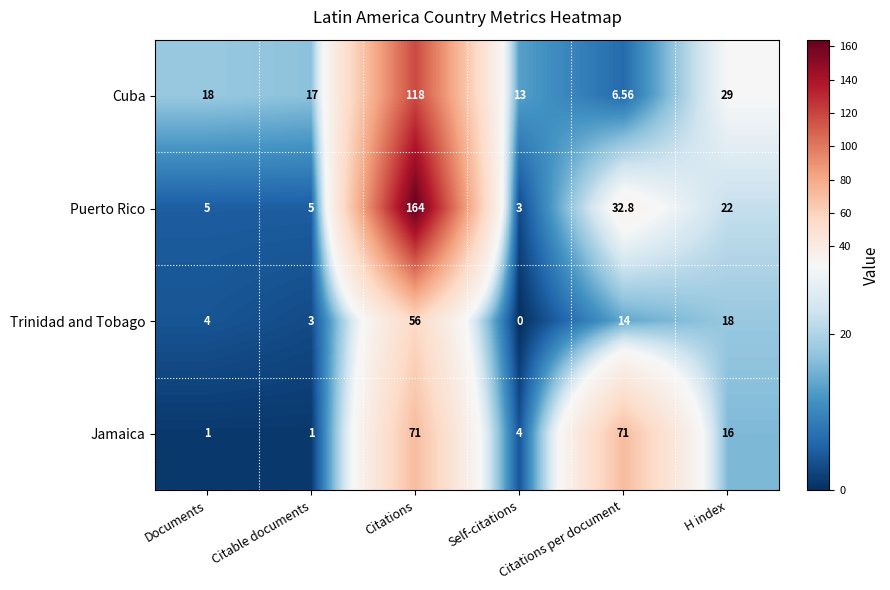

At which label does Trinidad and Tobago first exceed 14?

Citations